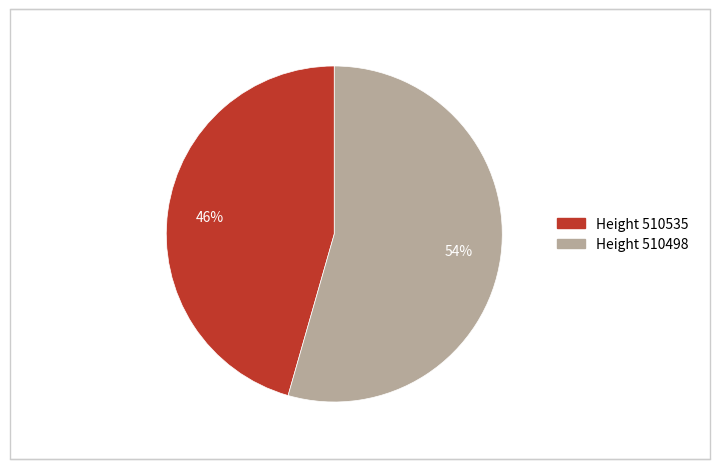

To the nearest percent, what is the average slice percentage?

50%